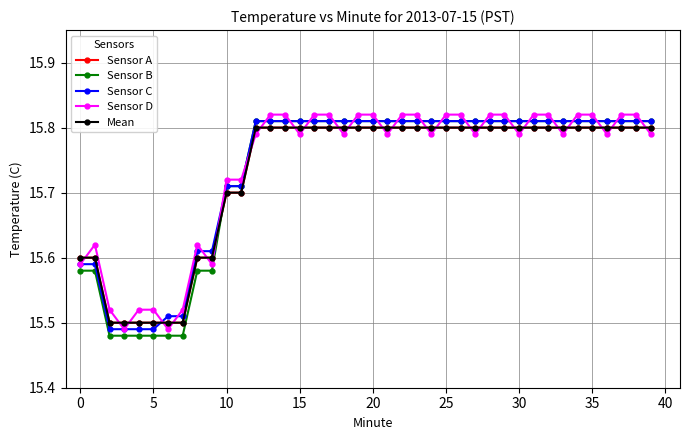

At which category is the sum across all series the highest?

13